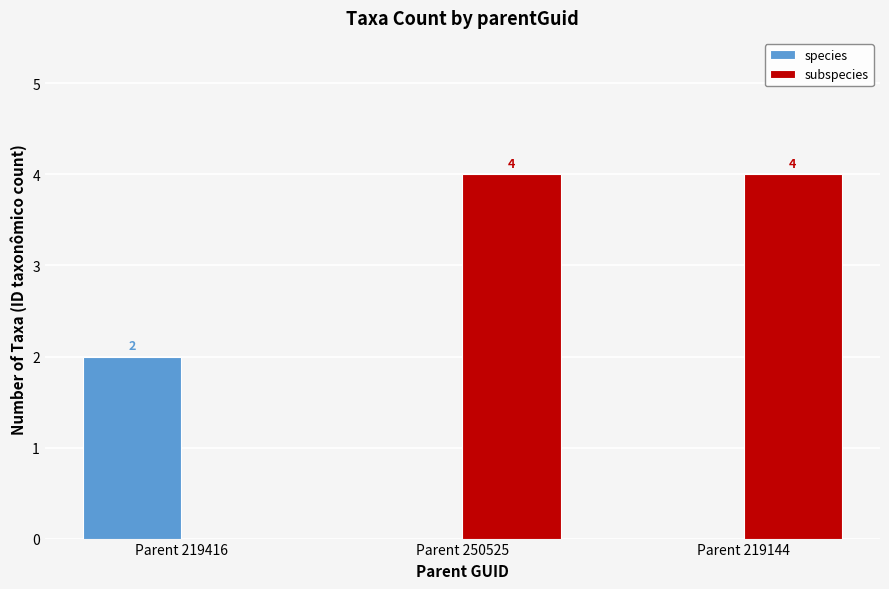

Which series changed the most between Parent 219416 and Parent 250525?

subspecies